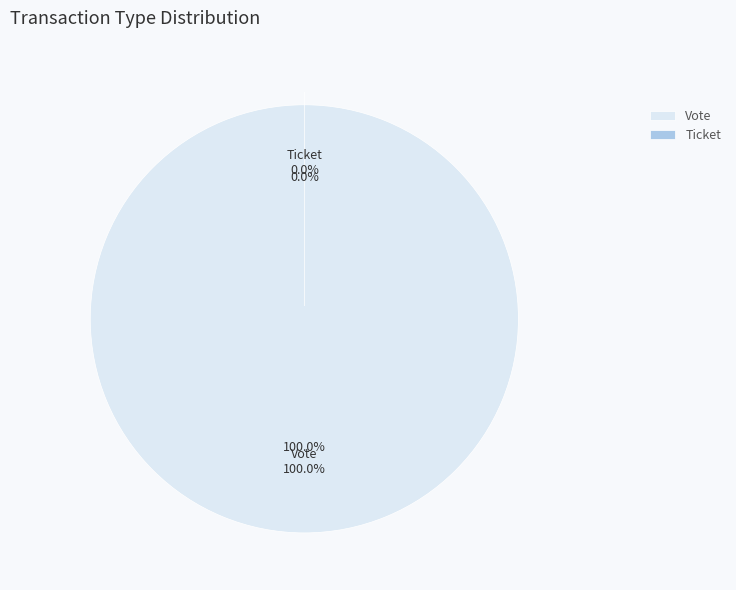

How much of the chart is everything except Ticket?

100.0%